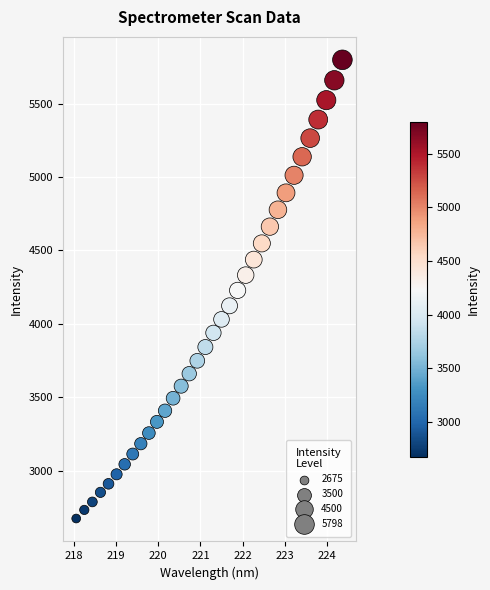

What is the range of X values (max minus min)?

6.3